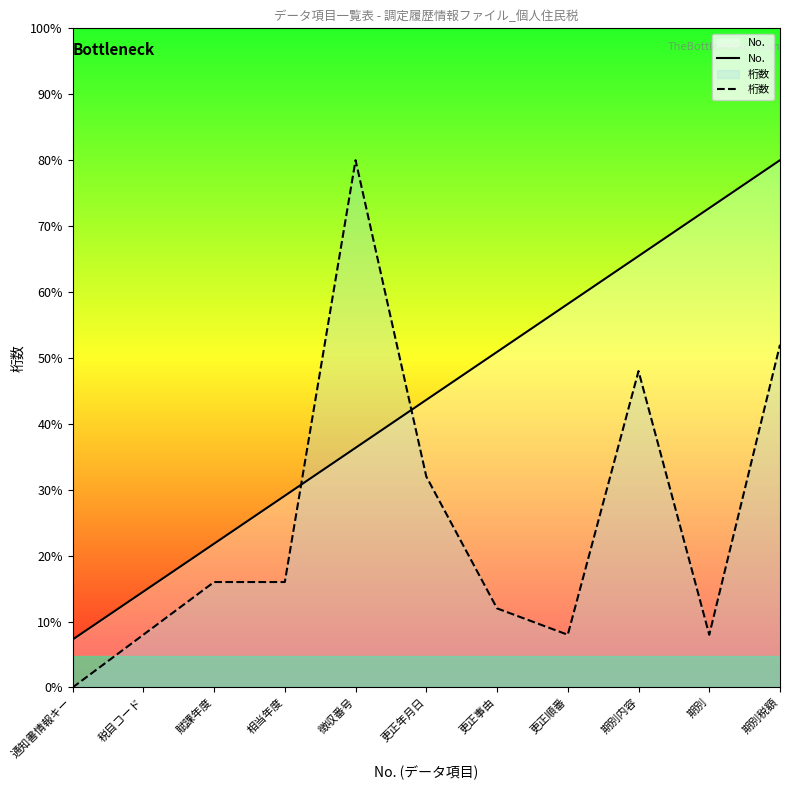

How many distinct data groups are displayed?

2